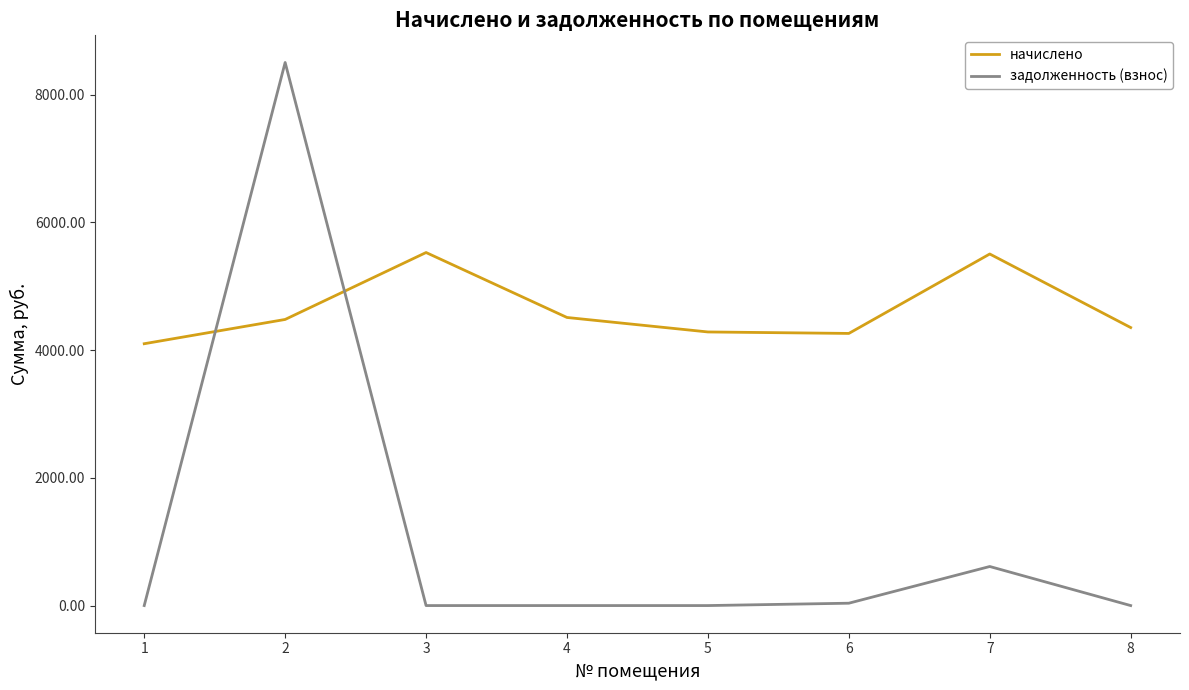

Between 2 and 4, which series saw the biggest shift?

задолженность (взнос)